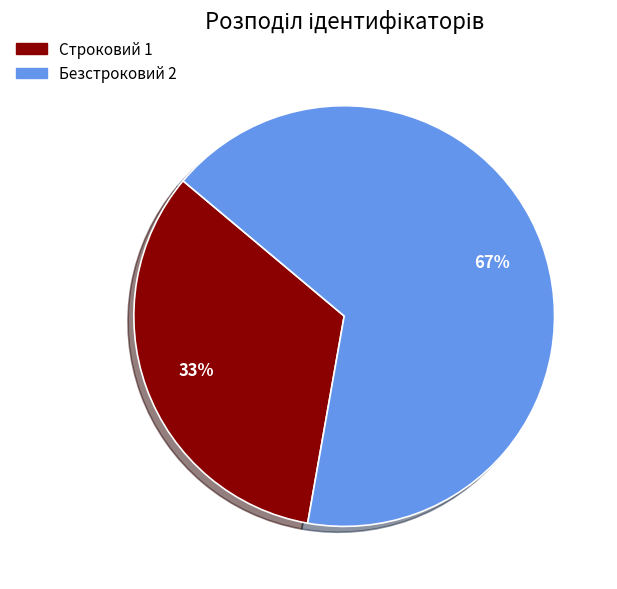

True or false: Безстроковий accounts for 67% of the total.

True